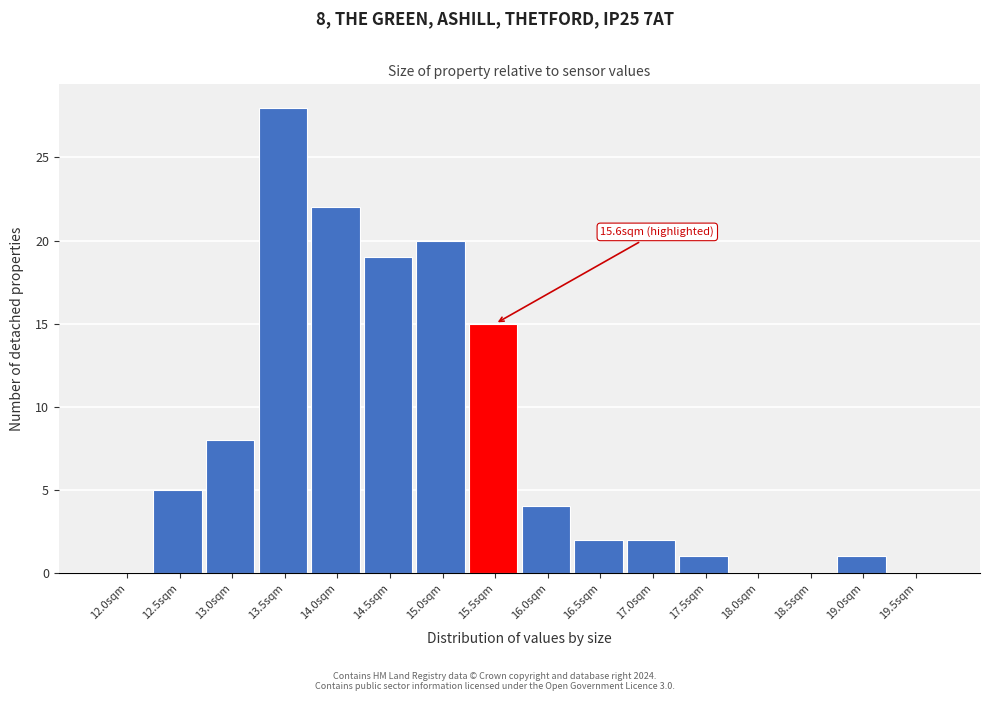

Reading left to right, transcribe all the data shown in this chart.

12.0sqm=0	12.5sqm=5	13.0sqm=8	13.5sqm=28	14.0sqm=22	14.5sqm=19	15.0sqm=20	15.5sqm=15	16.0sqm=4	16.5sqm=2	17.0sqm=2	17.5sqm=1	18.0sqm=0	18.5sqm=0	19.0sqm=1	19.5sqm=0